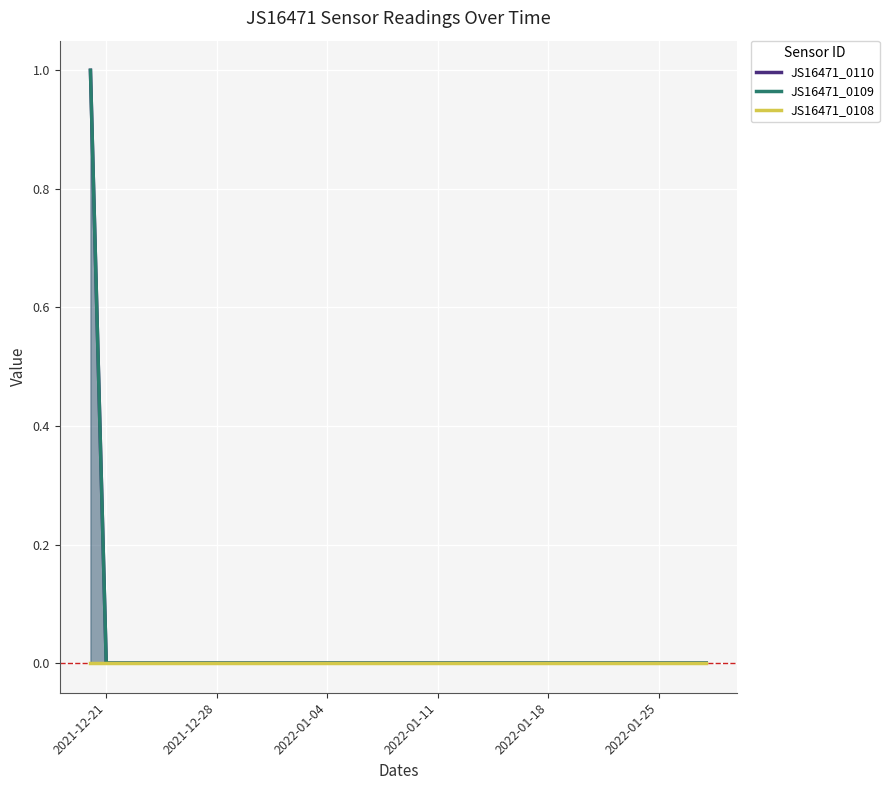

Is it true that JS16471_0109 equals -1 at 2021-12-21?

False